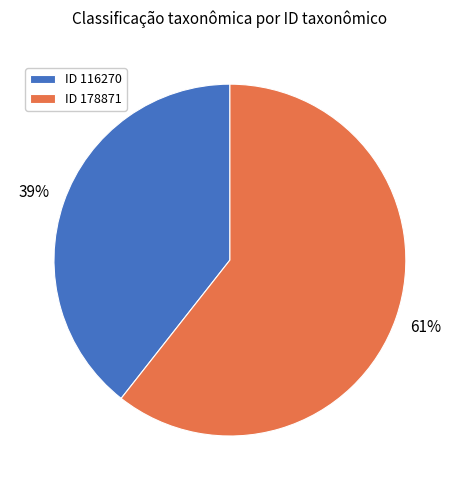

True or false: ID 178871 accounts for 50% of the total.

False